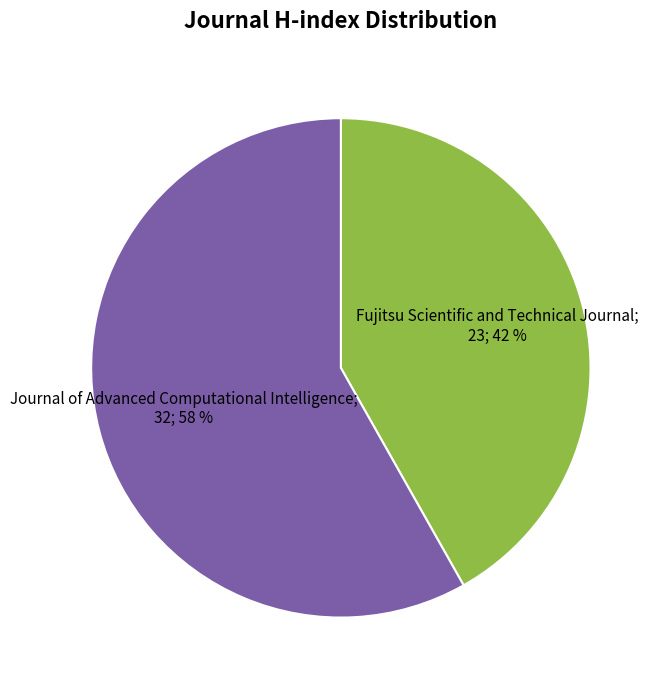

To the nearest percent, what is the difference between the largest and smallest slice percentages?

16%